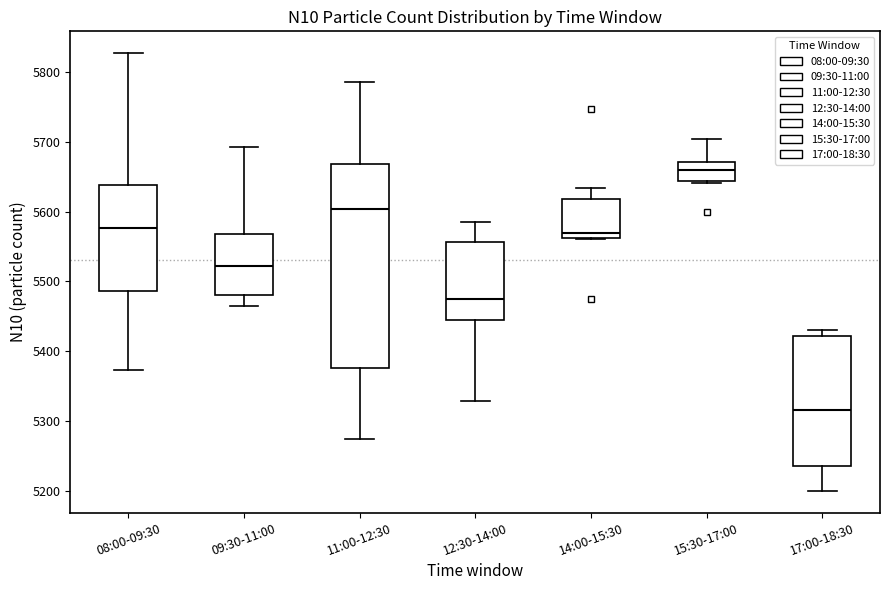

Comparing the boxes themselves (not the whiskers), which one is the tallest?

11:00-12:30